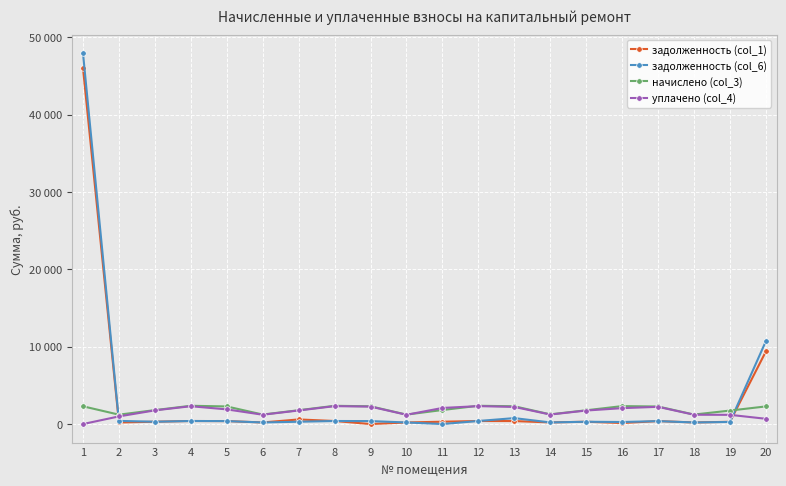

List the labels in order of задолженность (col_6) value, smallest first.

11, 10, 6, 18, 14, 16, 19, 15, 7, 3, 17, 5, 9, 8, 4, 12, 2, 13, 20, 1